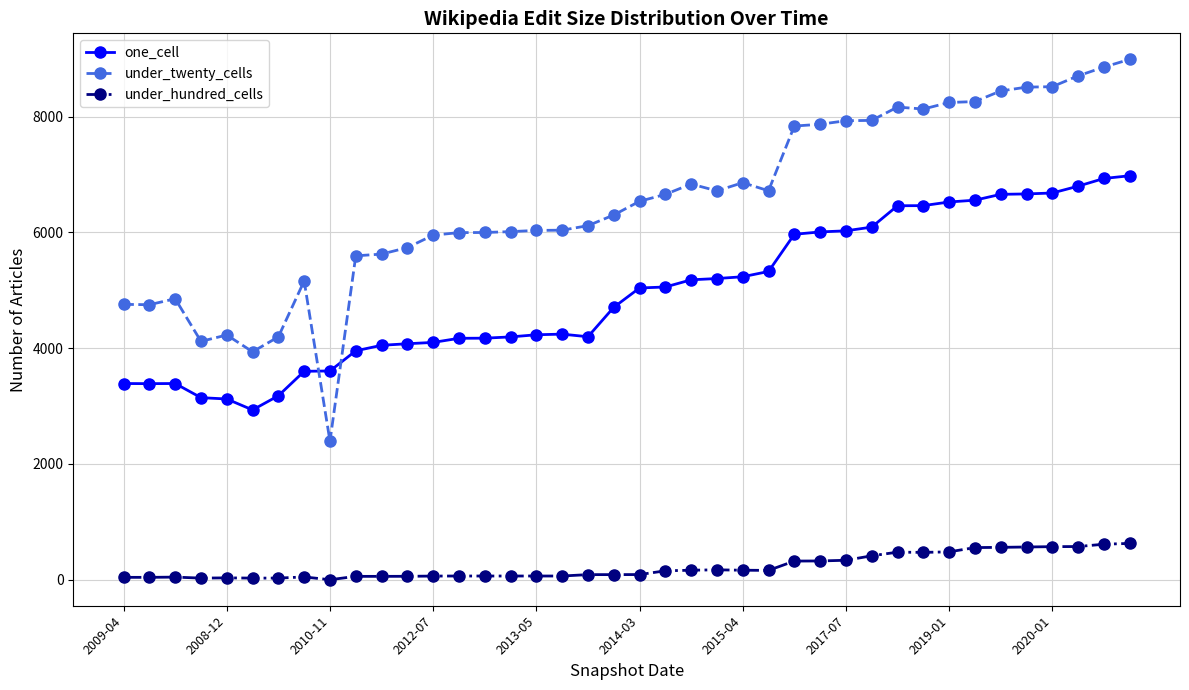

What is the difference between the second highest and second lowest values in the one_cell series?

3808